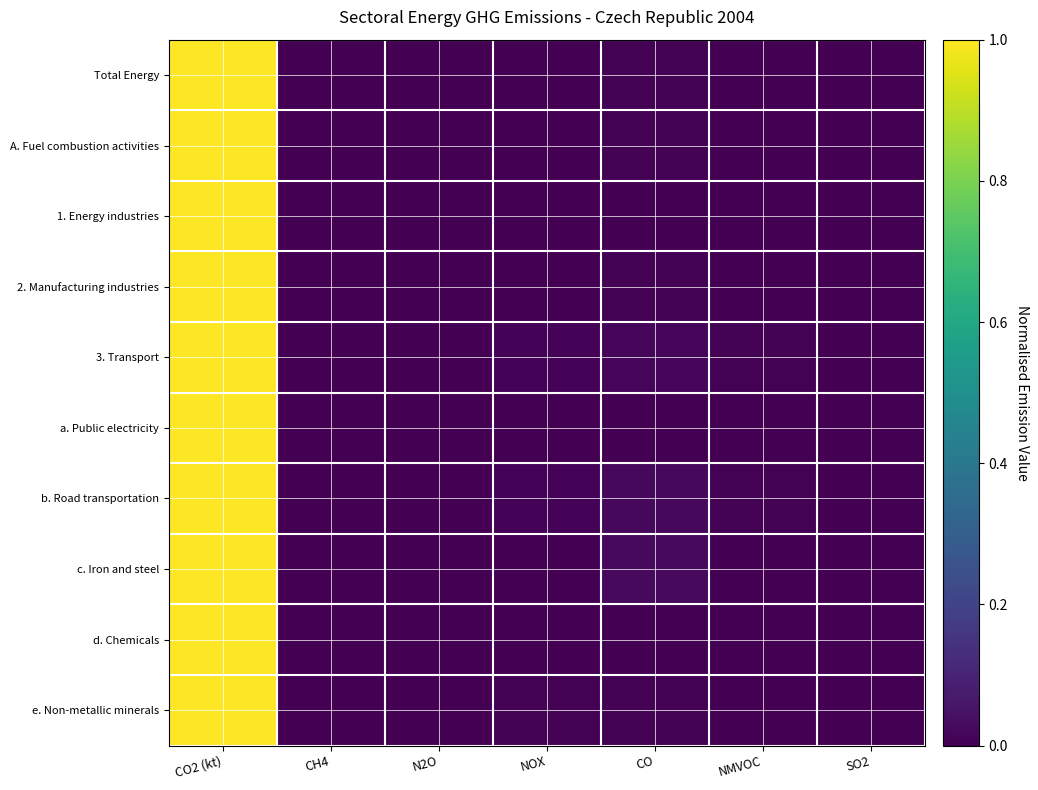

At how many categories does at least one series exceed 0?

7